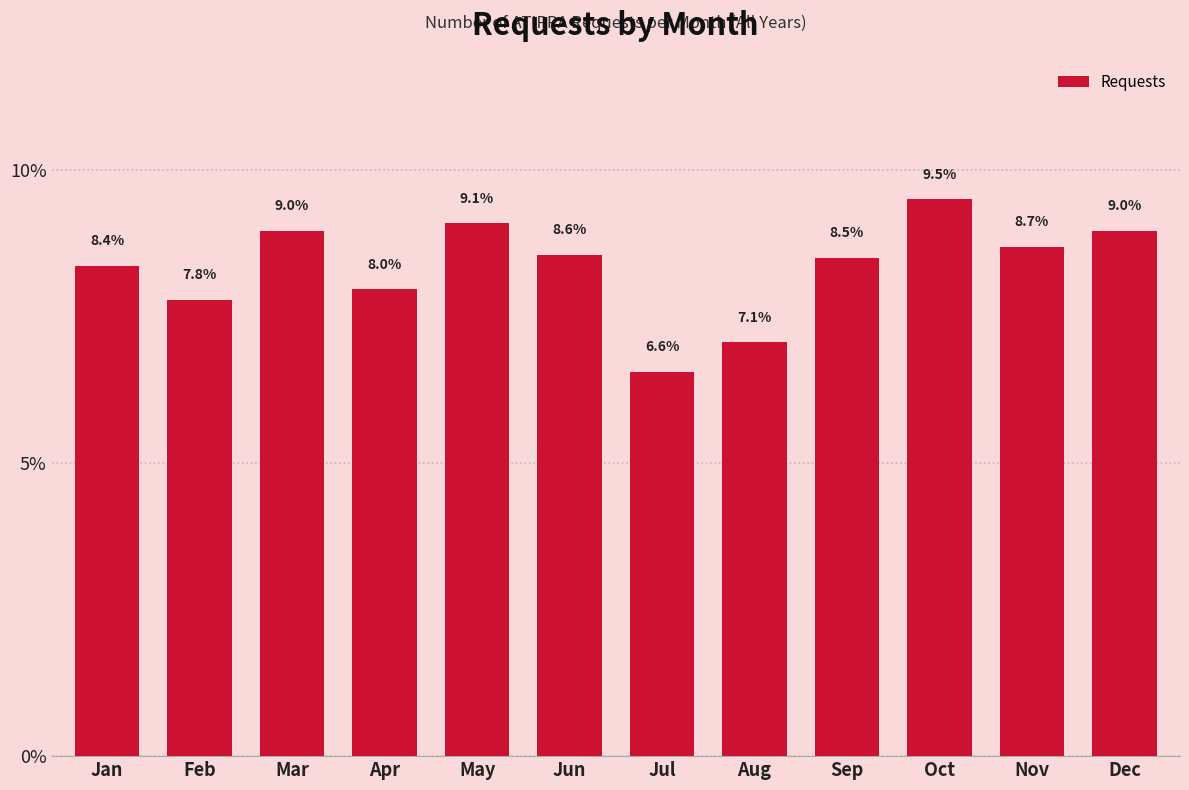

Reading left to right, list all the values displayed in this chart.

8.4	7.8	9.0	8.0	9.1	8.6	6.6	7.1	8.5	9.5	8.7	9.0